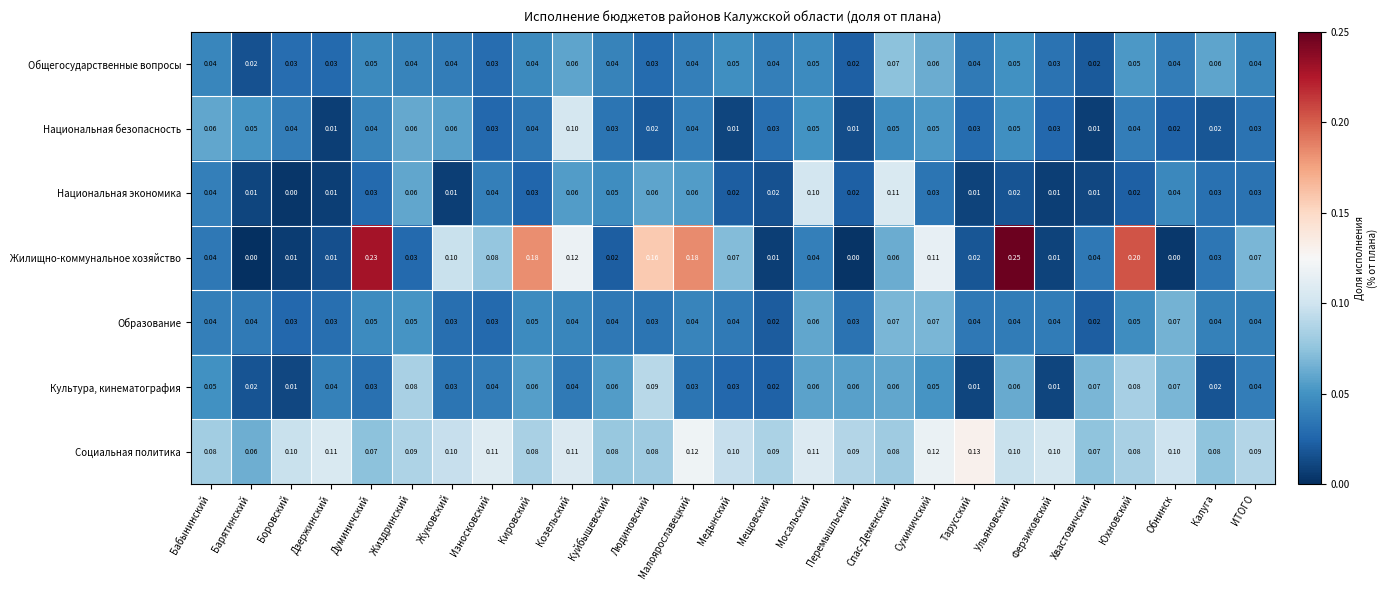

At which category is the sum across all series the highest?

Ульяновский